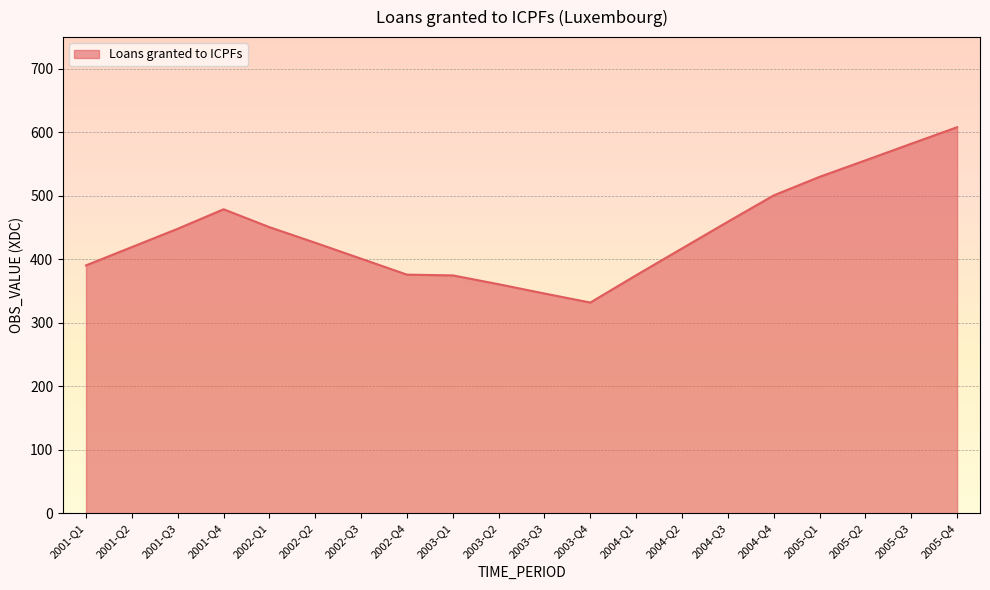

What is the approximate value at 2003-Q3?

346.1